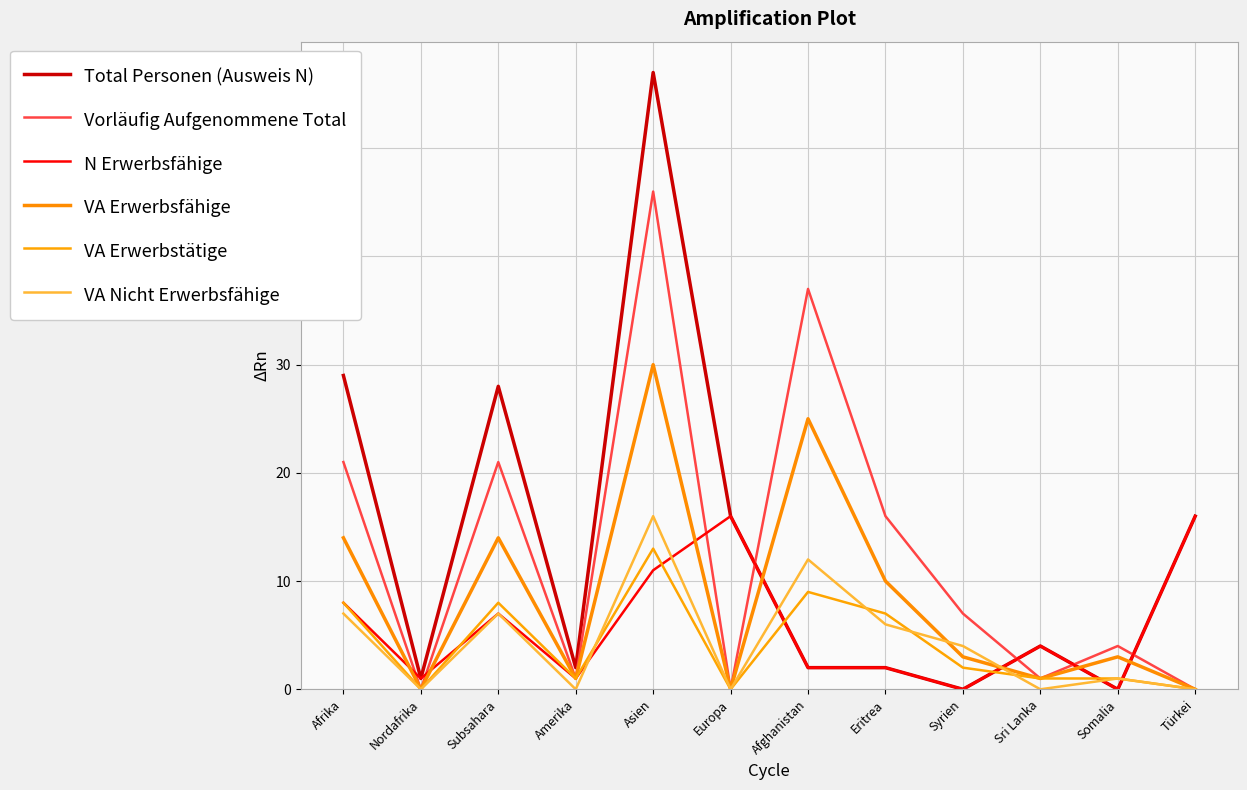

Rank the categories by Total Personen (Ausweis N) value from lowest to highest.

Syrien, Somalia, Nordafrika, Amerika, Afghanistan, Eritrea, Sri Lanka, Europa, Türkei, Subsahara, Afrika, Asien